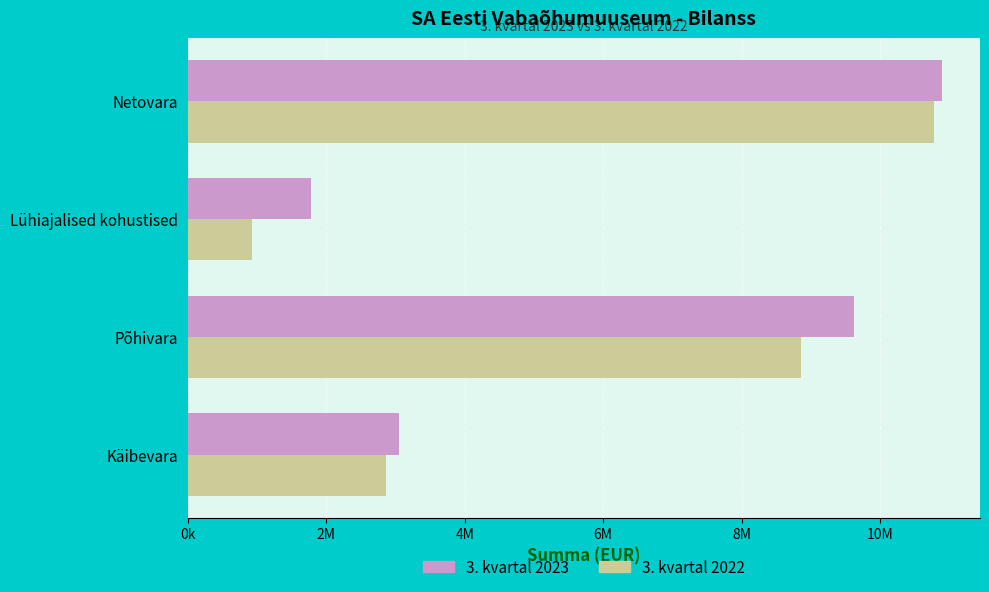

What are all the series names shown in the legend?

3. kvartal 2023, 3. kvartal 2022